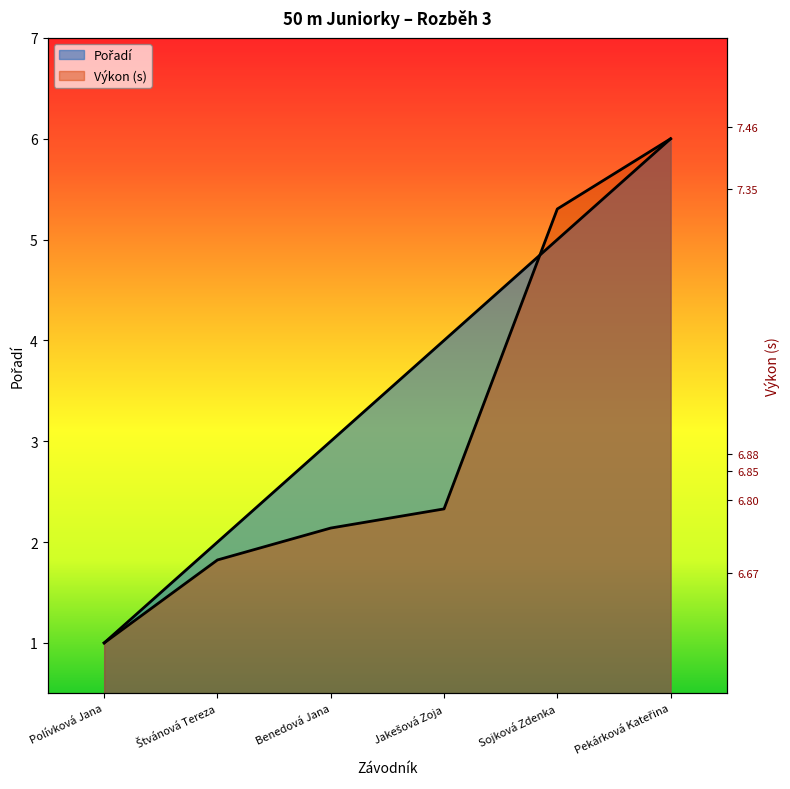

What value does the Výkon series have at Jakešová Zoja?

2.3